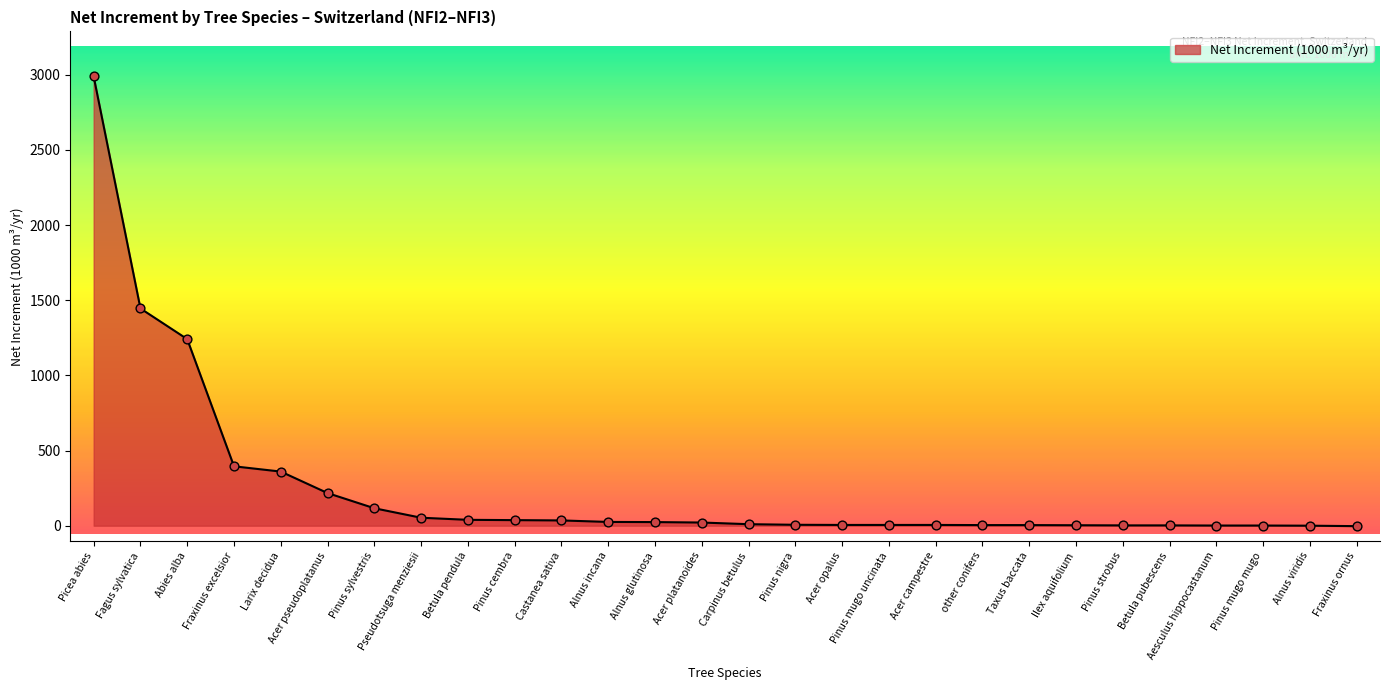

Approximately how many times larger is the value at Acer campestre compared to Castanea sativa?

0.1